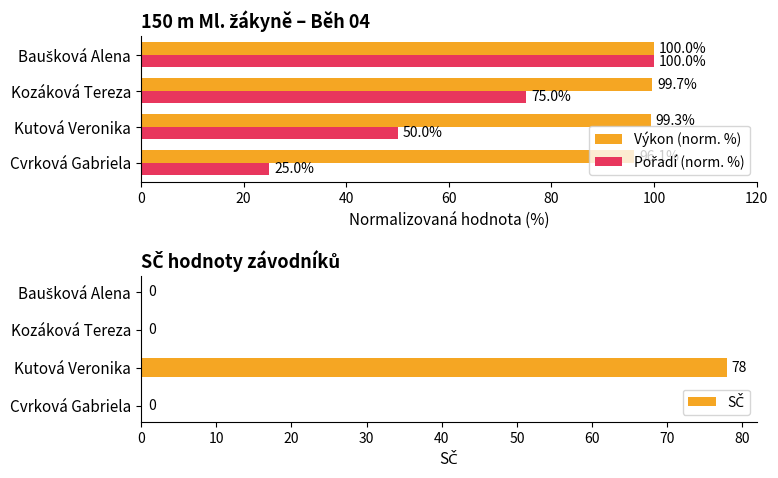

What is the difference between the maximum and second lowest values in the Výkon (norm. %) series?

0.7